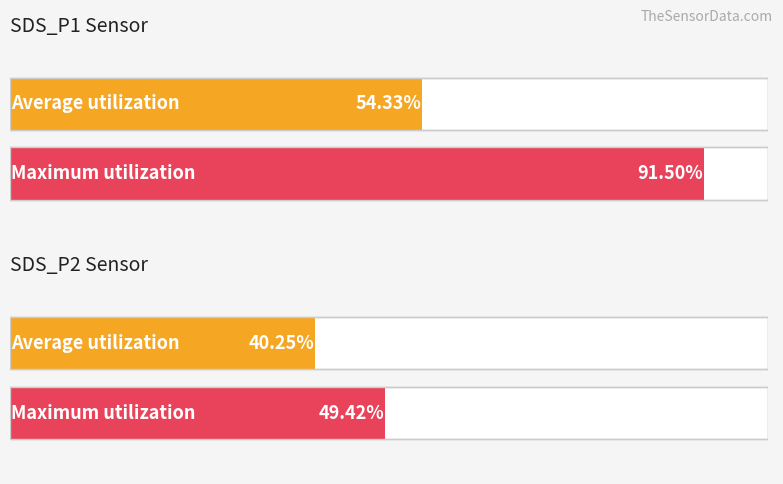

How many bars are there in each group?

2